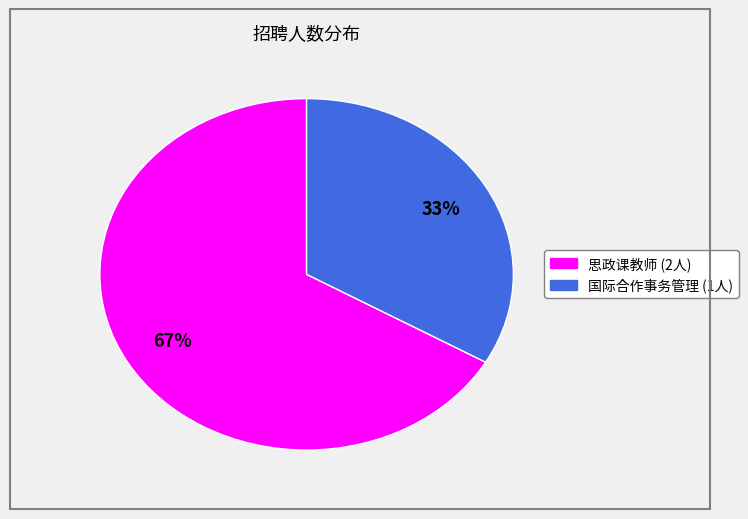

To the nearest percent, what is the average slice percentage?

50%